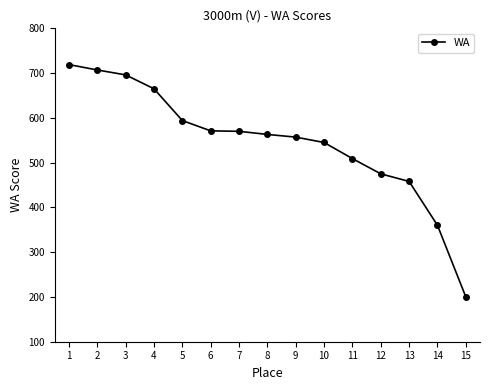

The chart shows a value of 594 at 5. True or false?

True